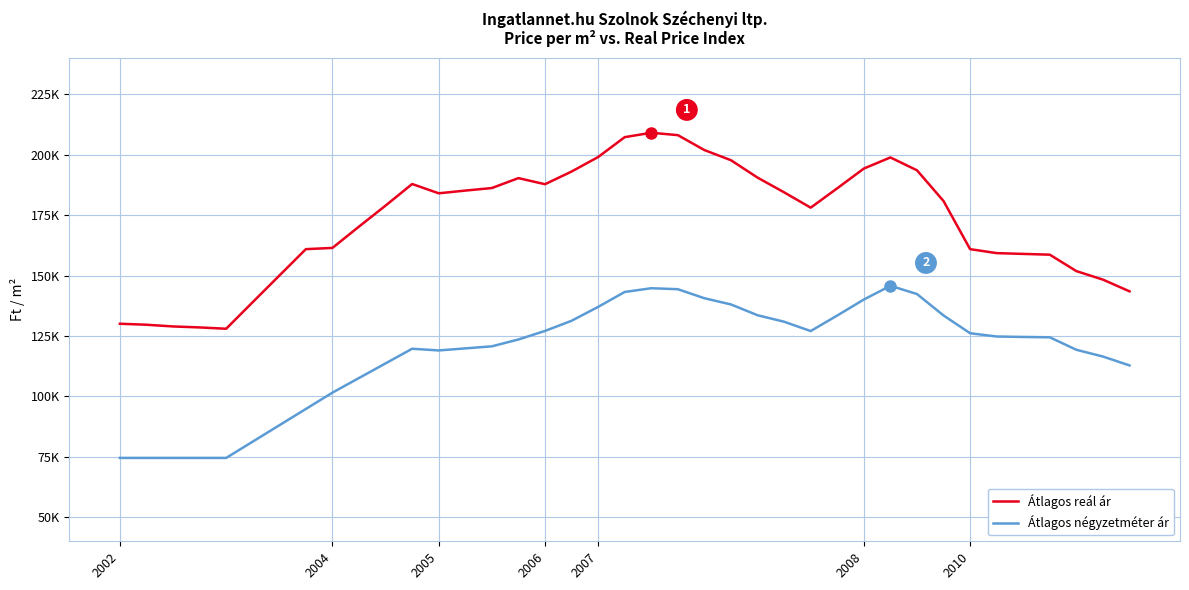

Is this an area chart (filled region under the line)?

No